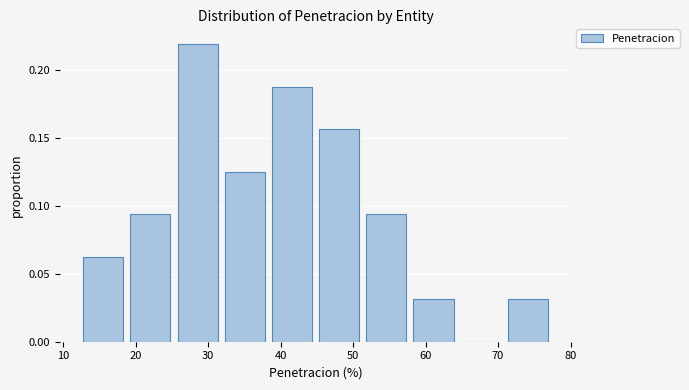

Which range on the x-axis has the tallest bar?

25 to 32